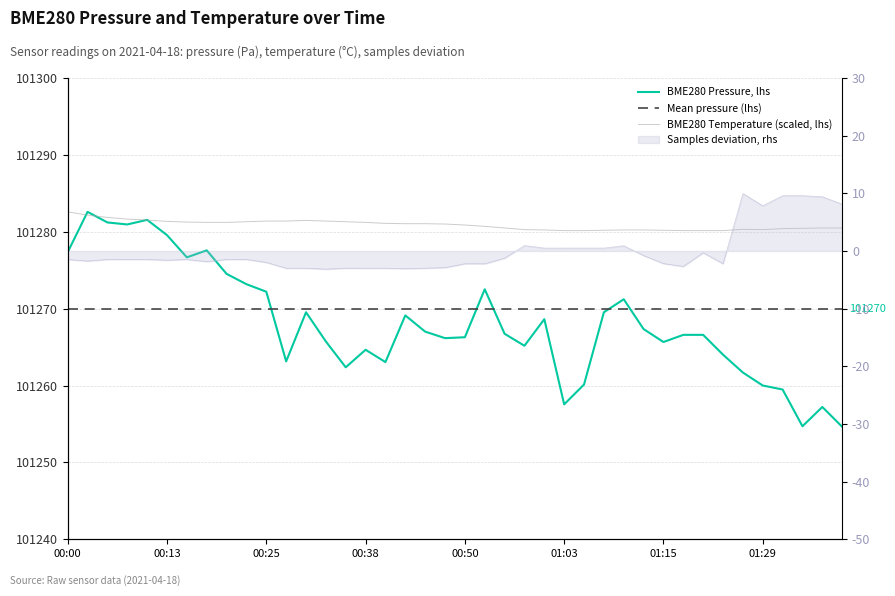

What is the minimum value shown in the chart?

101254.6